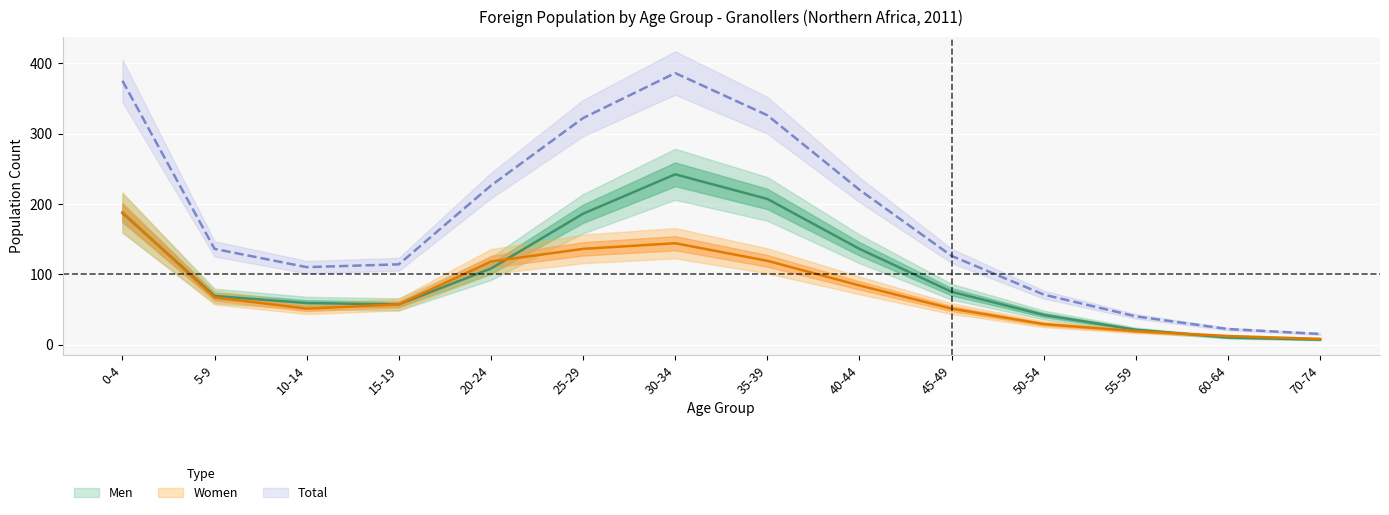

The Men series shows 63 at 20-24. True or false?

False